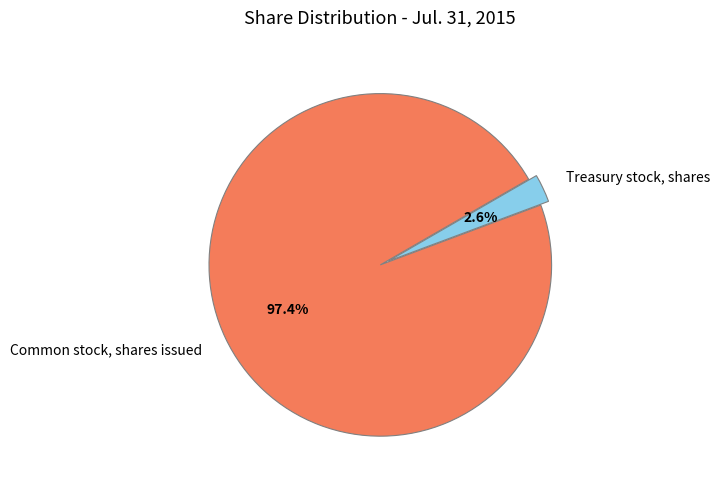

Rank the categories by value from lowest to highest.

Treasury stock, shares, Common stock, shares issued